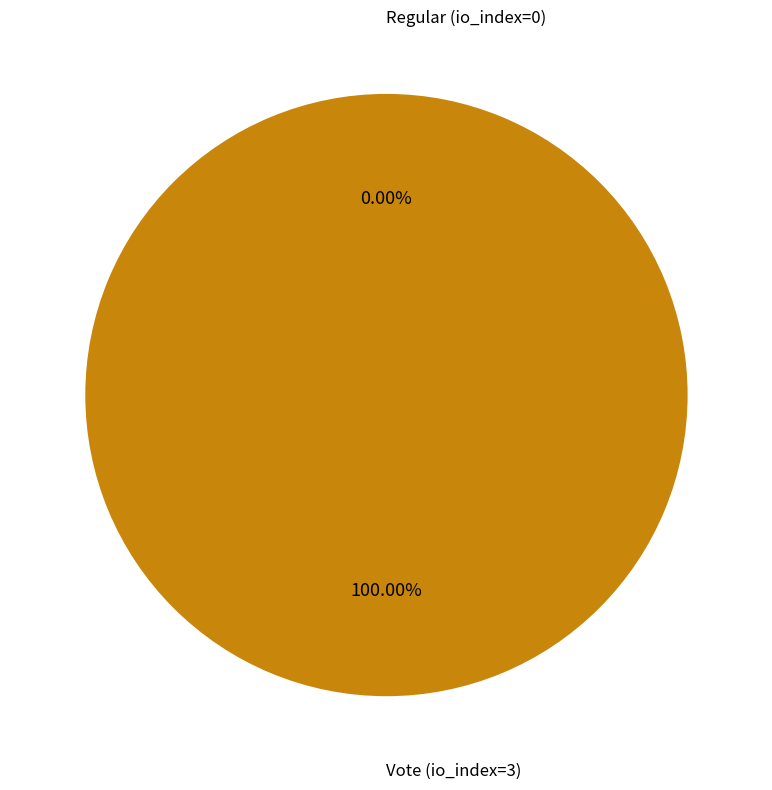

How many slices are in this pie chart?

2